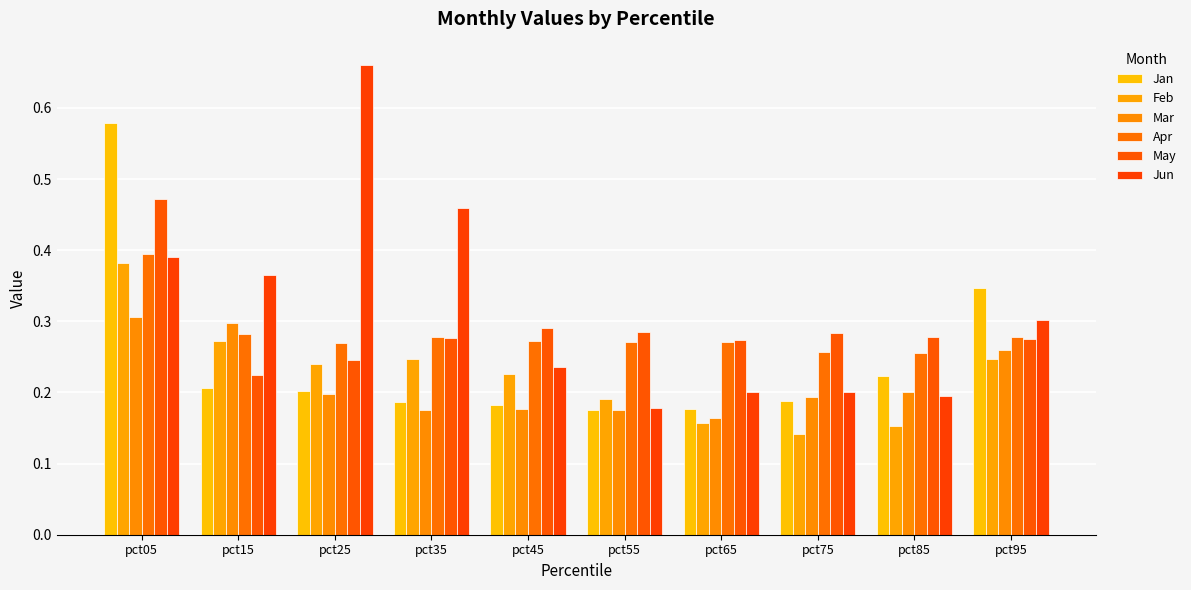

Reading right to left, transcribe all the data shown in this chart.

Jan: pct95=0.3	pct85=0.2	pct75=0.2	pct65=0.2	pct55=0.2	pct45=0.2	pct35=0.2	pct25=0.2	pct15=0.2	pct05=0.6
Feb: pct95=0.2	pct85=0.2	pct75=0.1	pct65=0.2	pct55=0.2	pct45=0.2	pct35=0.2	pct25=0.2	pct15=0.3	pct05=0.4
Mar: pct95=0.3	pct85=0.2	pct75=0.2	pct65=0.2	pct55=0.2	pct45=0.2	pct35=0.2	pct25=0.2	pct15=0.3	pct05=0.3
Apr: pct95=0.3	pct85=0.3	pct75=0.3	pct65=0.3	pct55=0.3	pct45=0.3	pct35=0.3	pct25=0.3	pct15=0.3	pct05=0.4
May: pct95=0.3	pct85=0.3	pct75=0.3	pct65=0.3	pct55=0.3	pct45=0.3	pct35=0.3	pct25=0.2	pct15=0.2	pct05=0.5
Jun: pct95=0.3	pct85=0.2	pct75=0.2	pct65=0.2	pct55=0.2	pct45=0.2	pct35=0.5	pct25=0.7	pct15=0.4	pct05=0.4